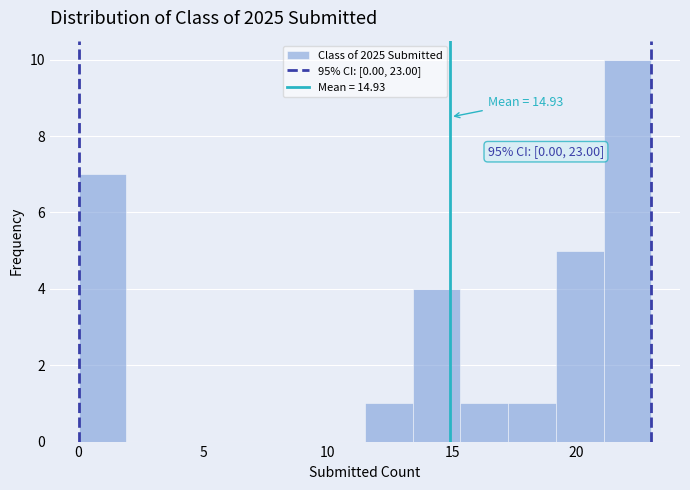

Around what value on the x-axis is the tallest bar? Give the approximate position of its centre, as read against the axis.

22.0